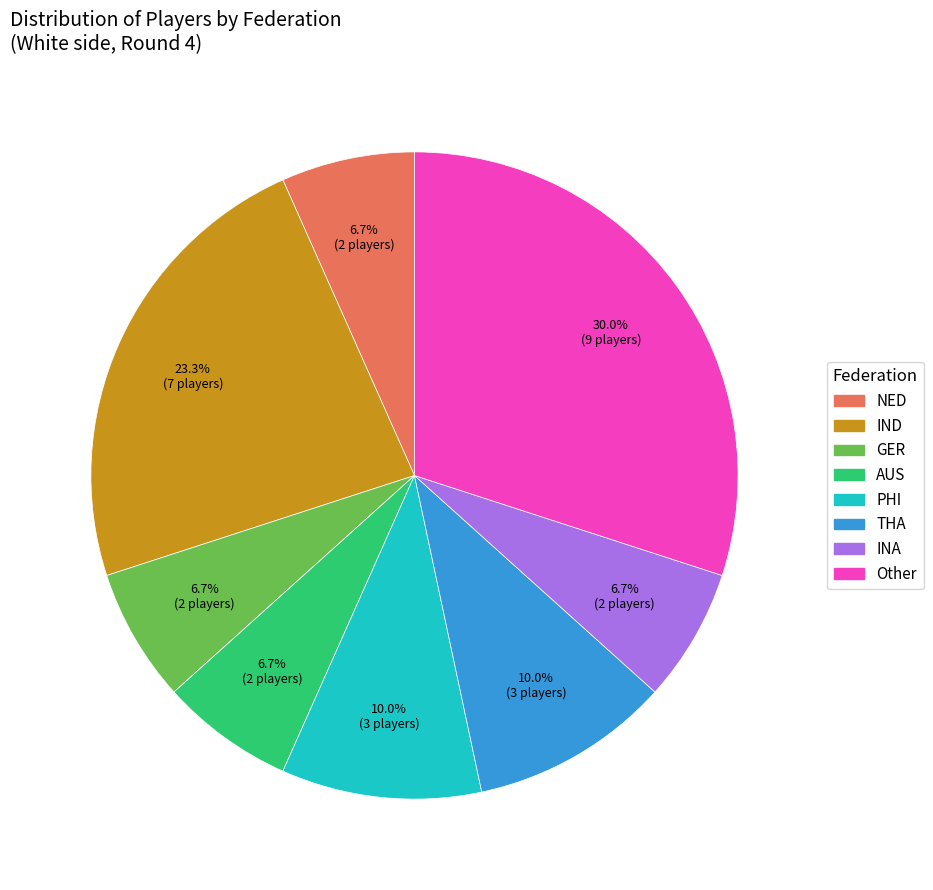

What percentage is NOT represented by GER?

93.3%